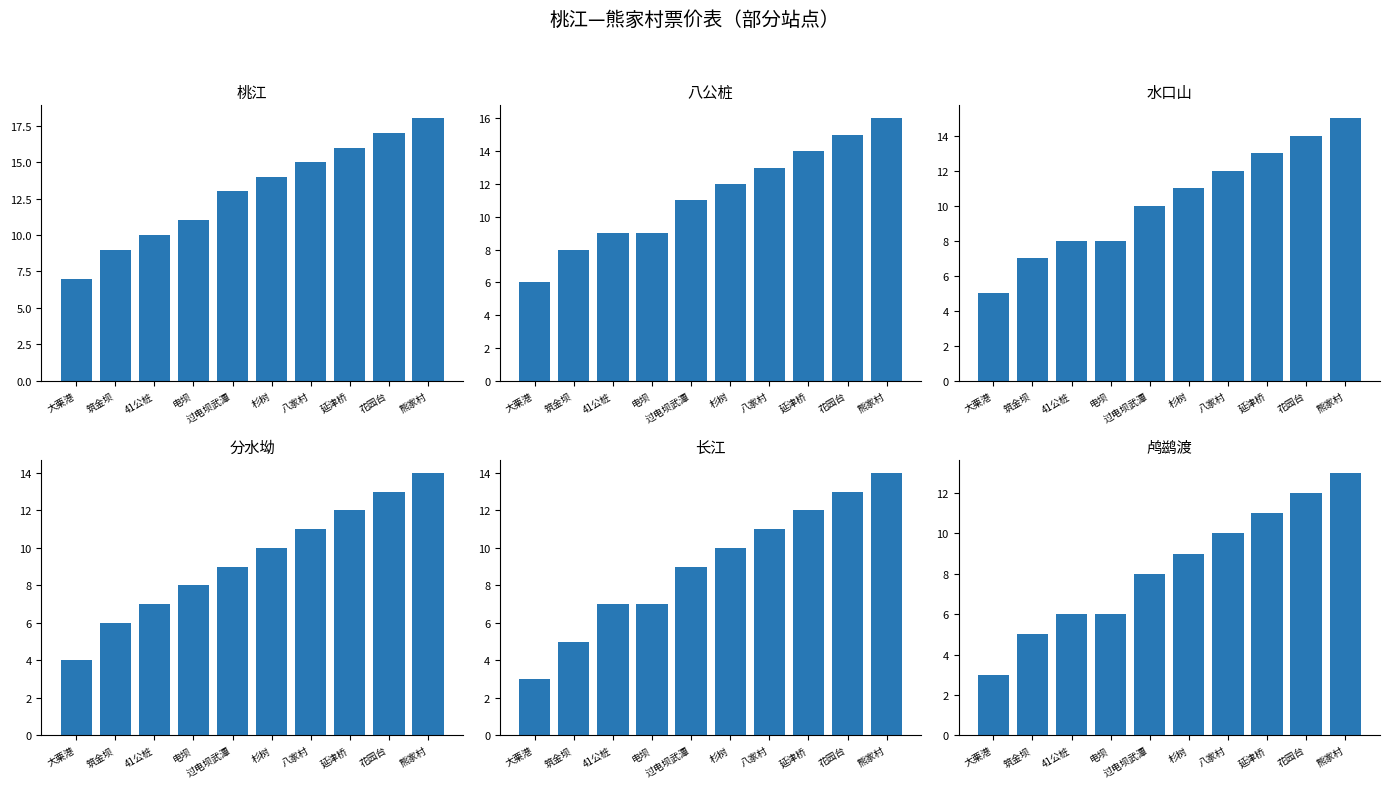

What is the label of the 3rd bar from the right?

延津桥